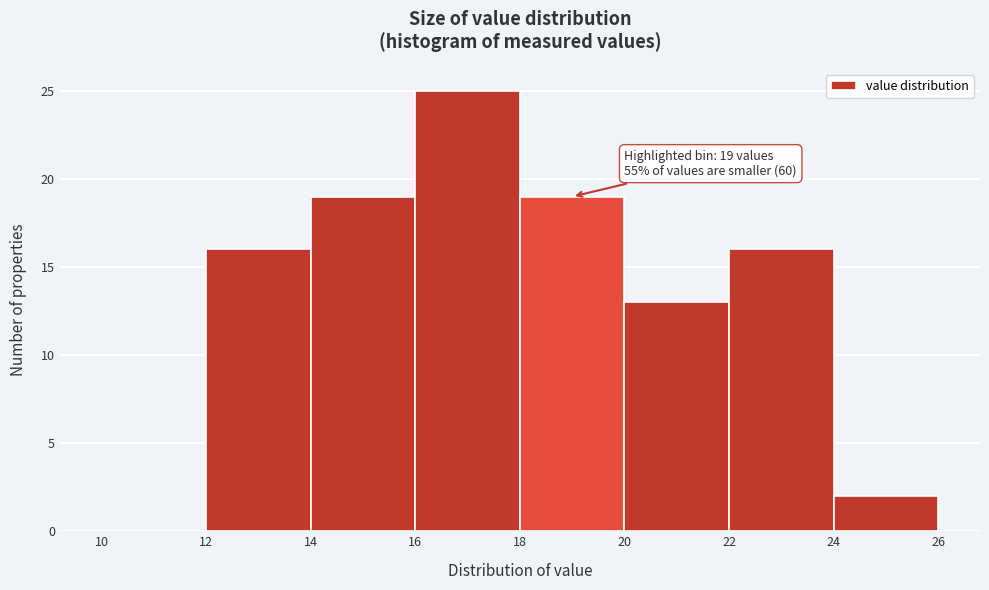

Over which range of the x-axis is the bar tallest?

16 to 18